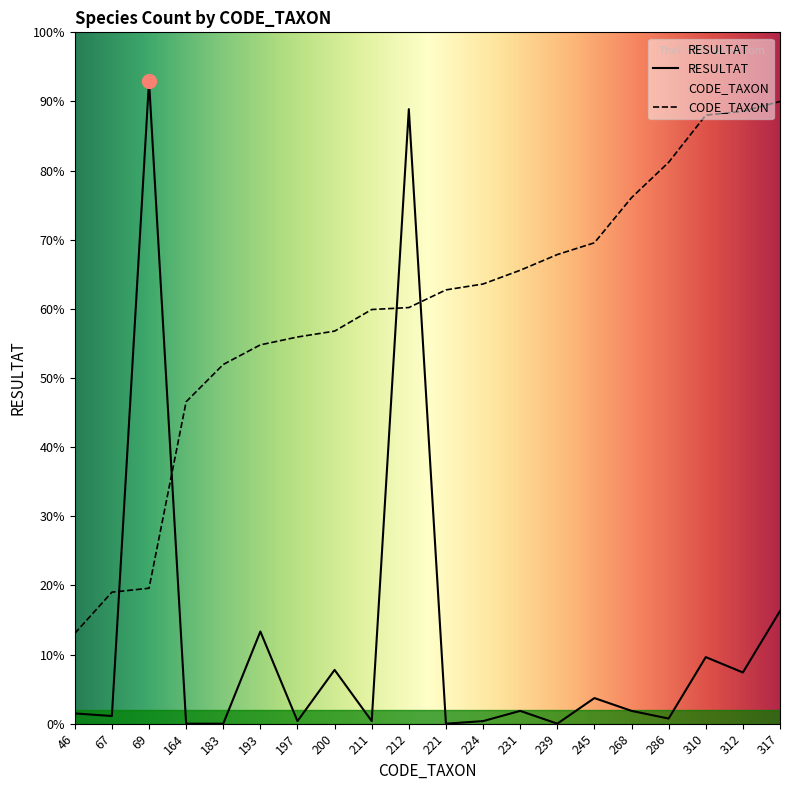

Reading right to left, extract all data points from this chart.

RESULTAT: 317=44.0	312=20.0	310=26.0	286=2.0	268=5.0	245=10.0	239=0.0	231=5.0	224=1.0	221=0.0	212=240.0	211=1.0	200=21.0	197=1.0	193=36.0	183=0.0	164=0.0	69=251.0	67=3.0	46=4.0
CODE_TAXON: 317=243.0	312=239.2	310=237.6	286=219.2	268=205.4	245=187.8	239=183.2	231=177.1	224=171.7	221=169.4	212=162.5	211=161.7	200=153.3	197=151.0	193=147.9	183=140.3	164=125.7	69=52.9	67=51.4	46=35.3